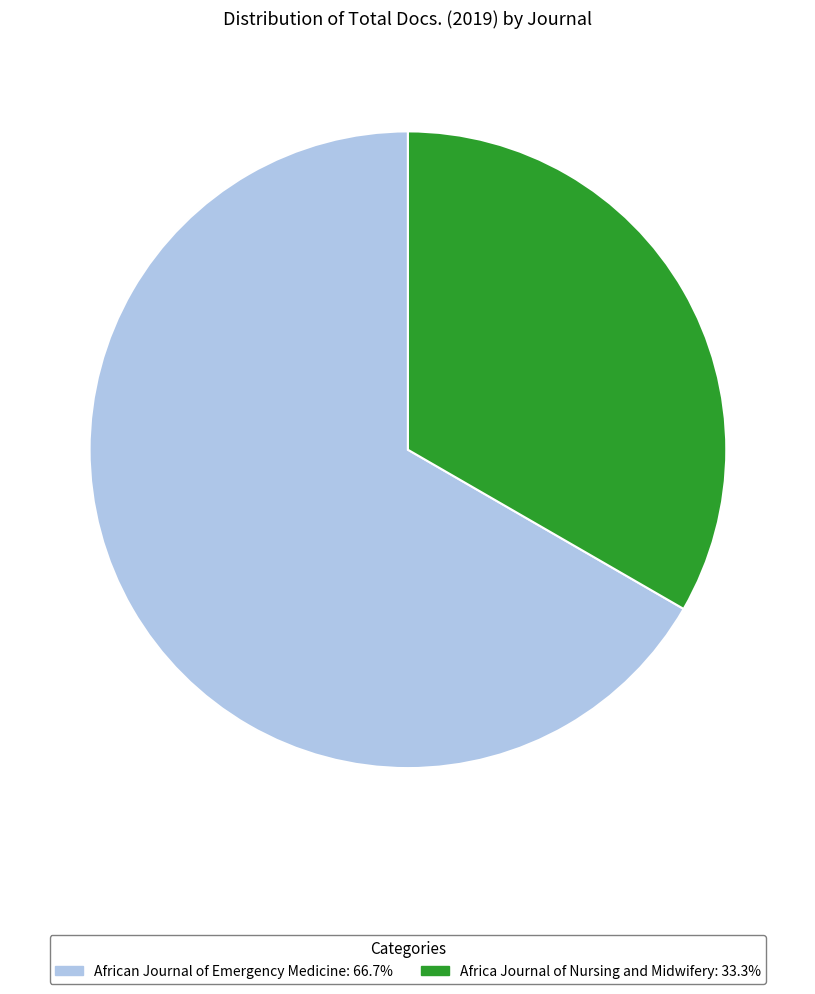

Which slice is the smallest?

Africa Journal of Nursing and Midwifery